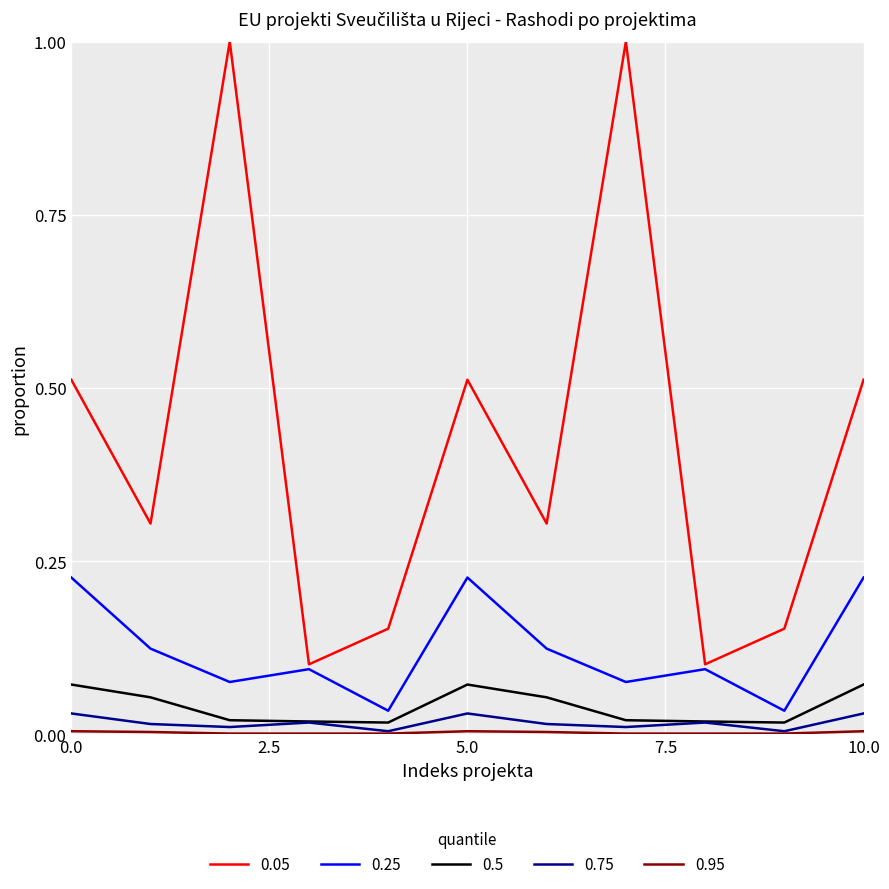

True or false: 0.75 and 0.25 cross at least once.

False